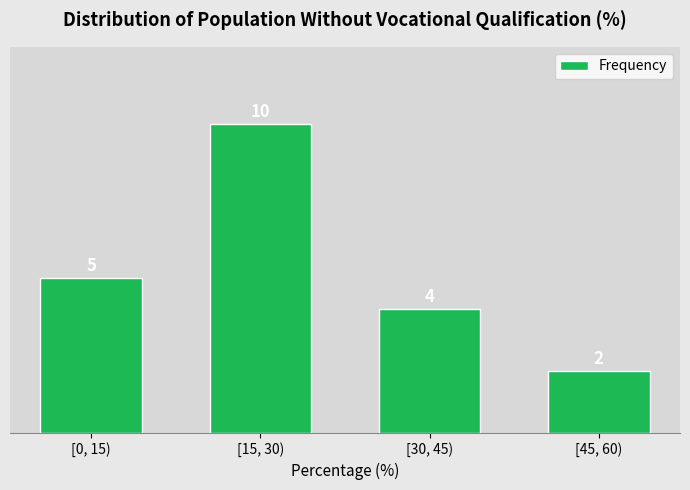

Reading left to right, transcribe all the data shown in this chart.

[0, 15)=5	[15, 30)=10	[30, 45)=4	[45, 60)=2